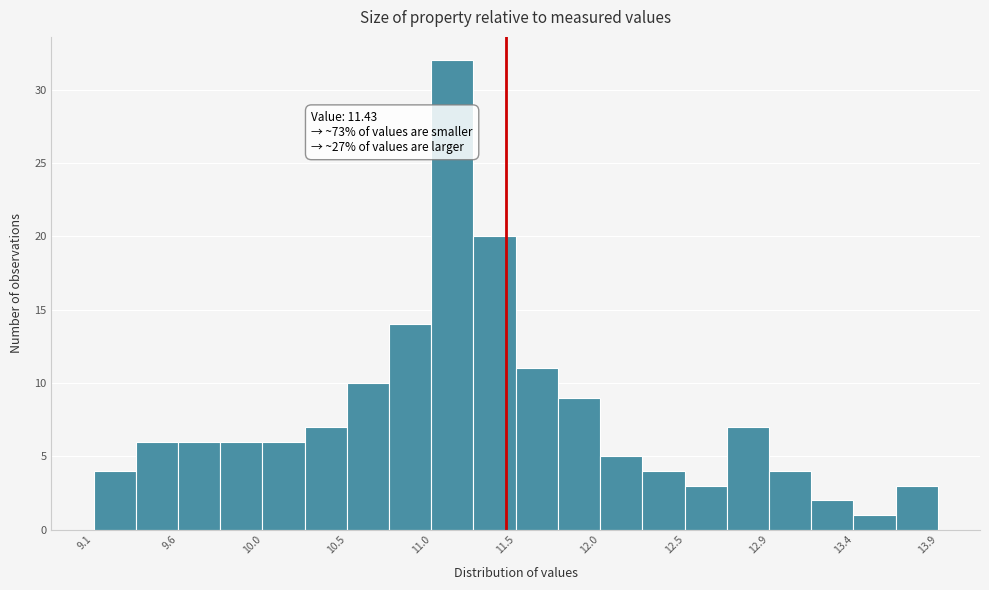

Over which range of the x-axis is the bar tallest?

11.00 to 11.25